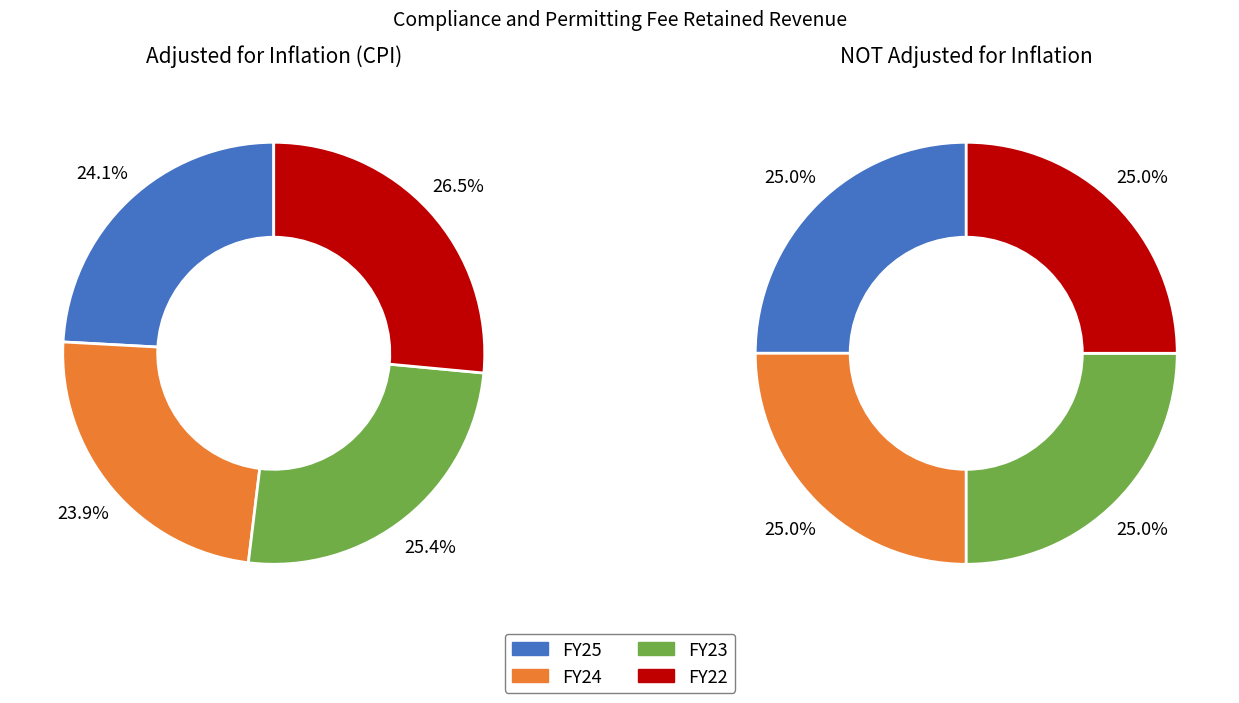

Is it true that FY22 GAA is 1% of the pie?

False